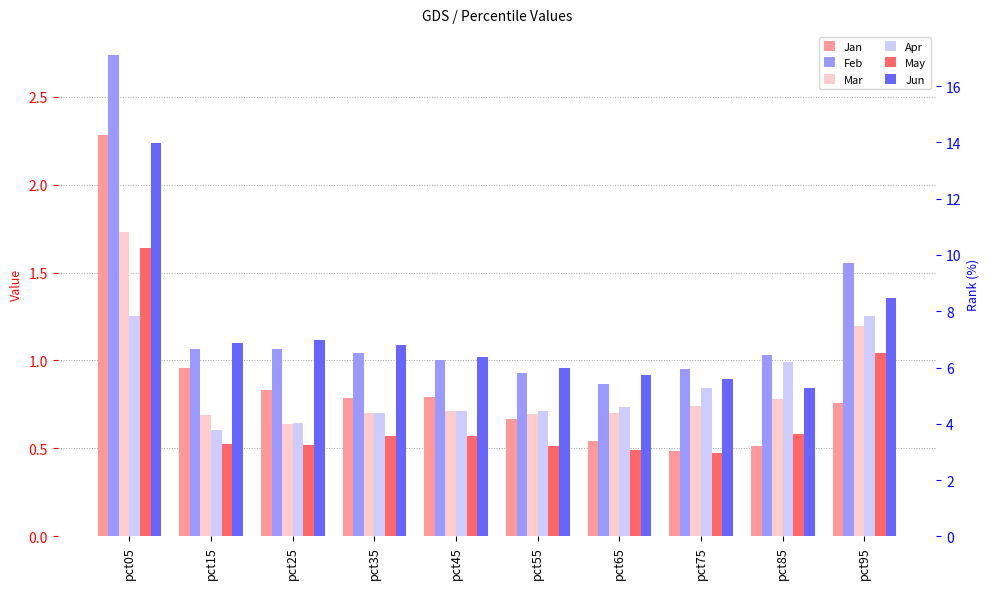

Which series has the largest total across all categories?

Feb